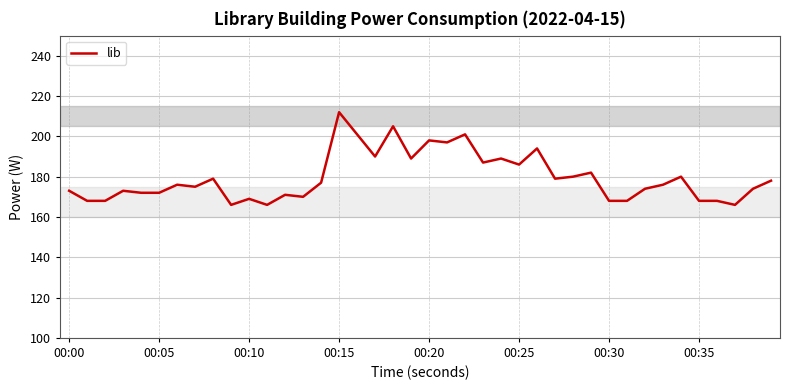

What is the average value?

180